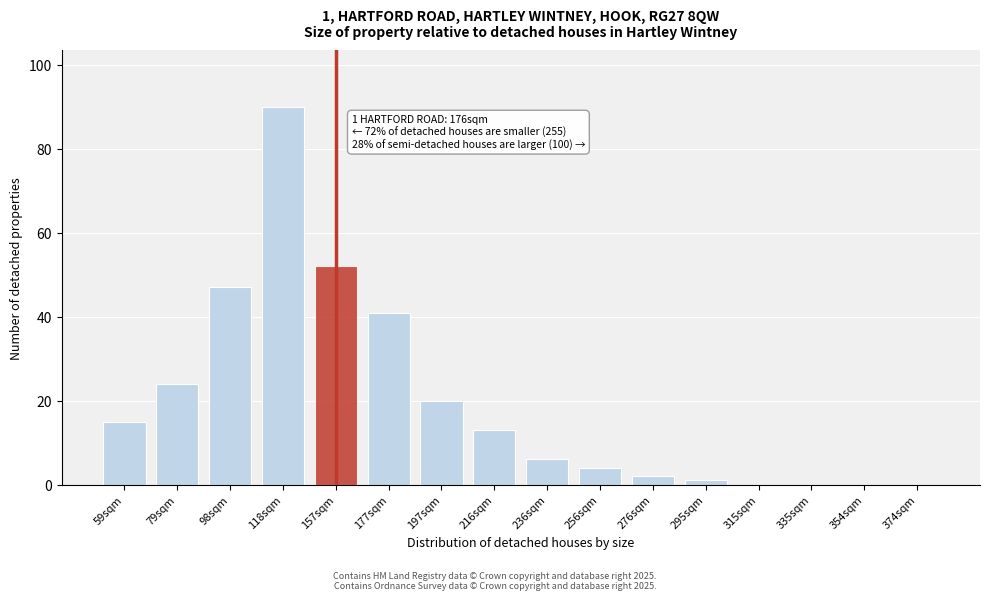

Reading left to right, list all the values displayed in this chart.

59sqm=15	79sqm=24	98sqm=47	118sqm=90	157sqm=52	177sqm=41	197sqm=20	216sqm=13	236sqm=6	256sqm=4	276sqm=2	295sqm=1	315sqm=0	335sqm=0	354sqm=0	374sqm=0